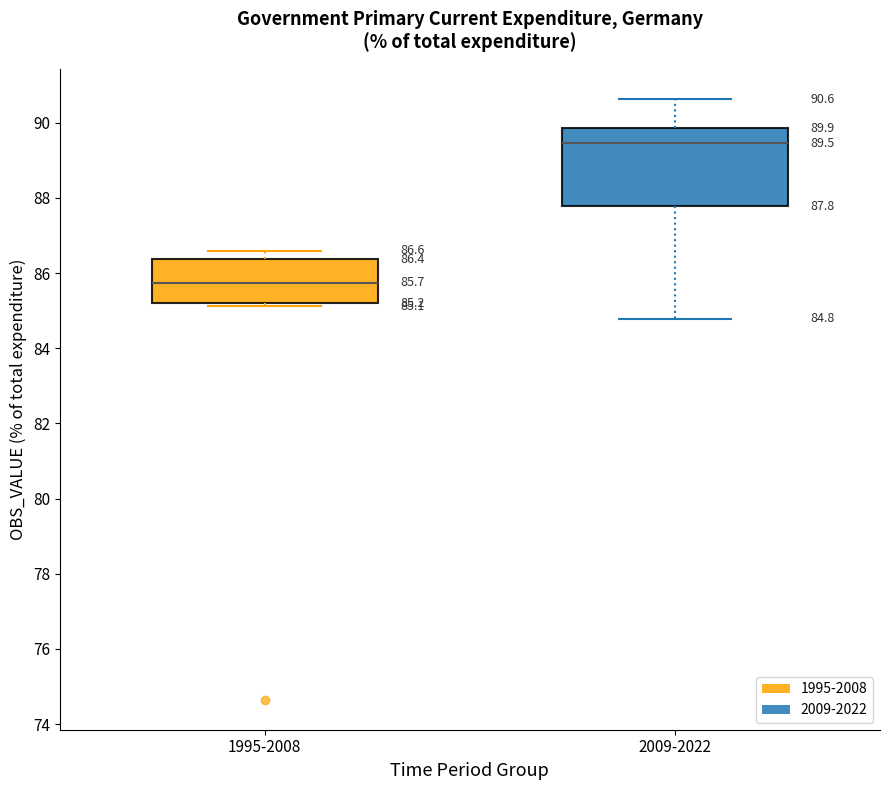

Comparing the boxes themselves (not the whiskers), which one is the tallest?

2009-2022